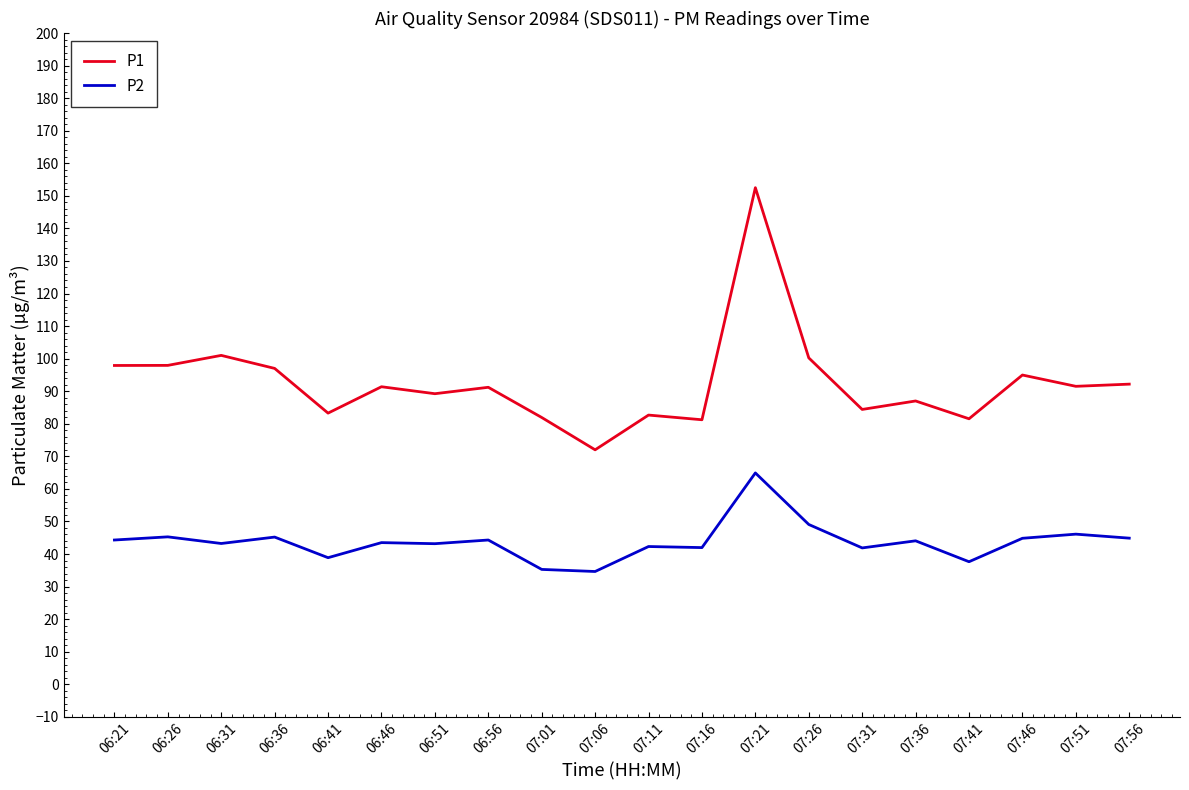

List the series in order of their overall mean, lowest first.

P2, P1